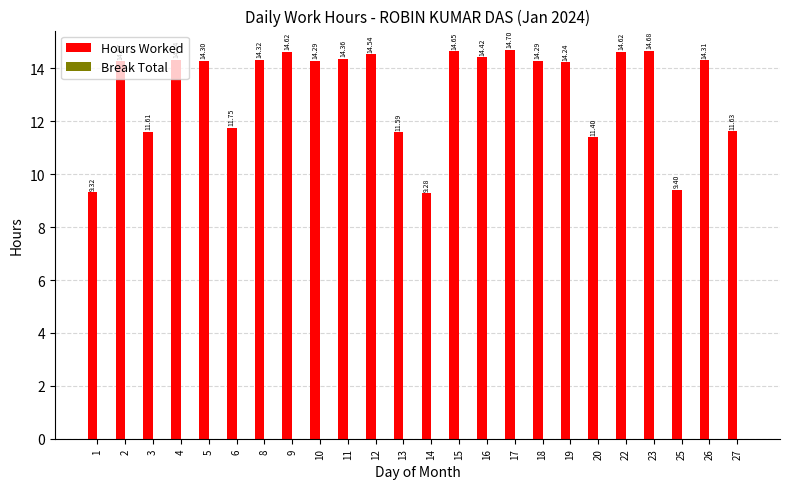

Between 16 and 1, which is larger?

16